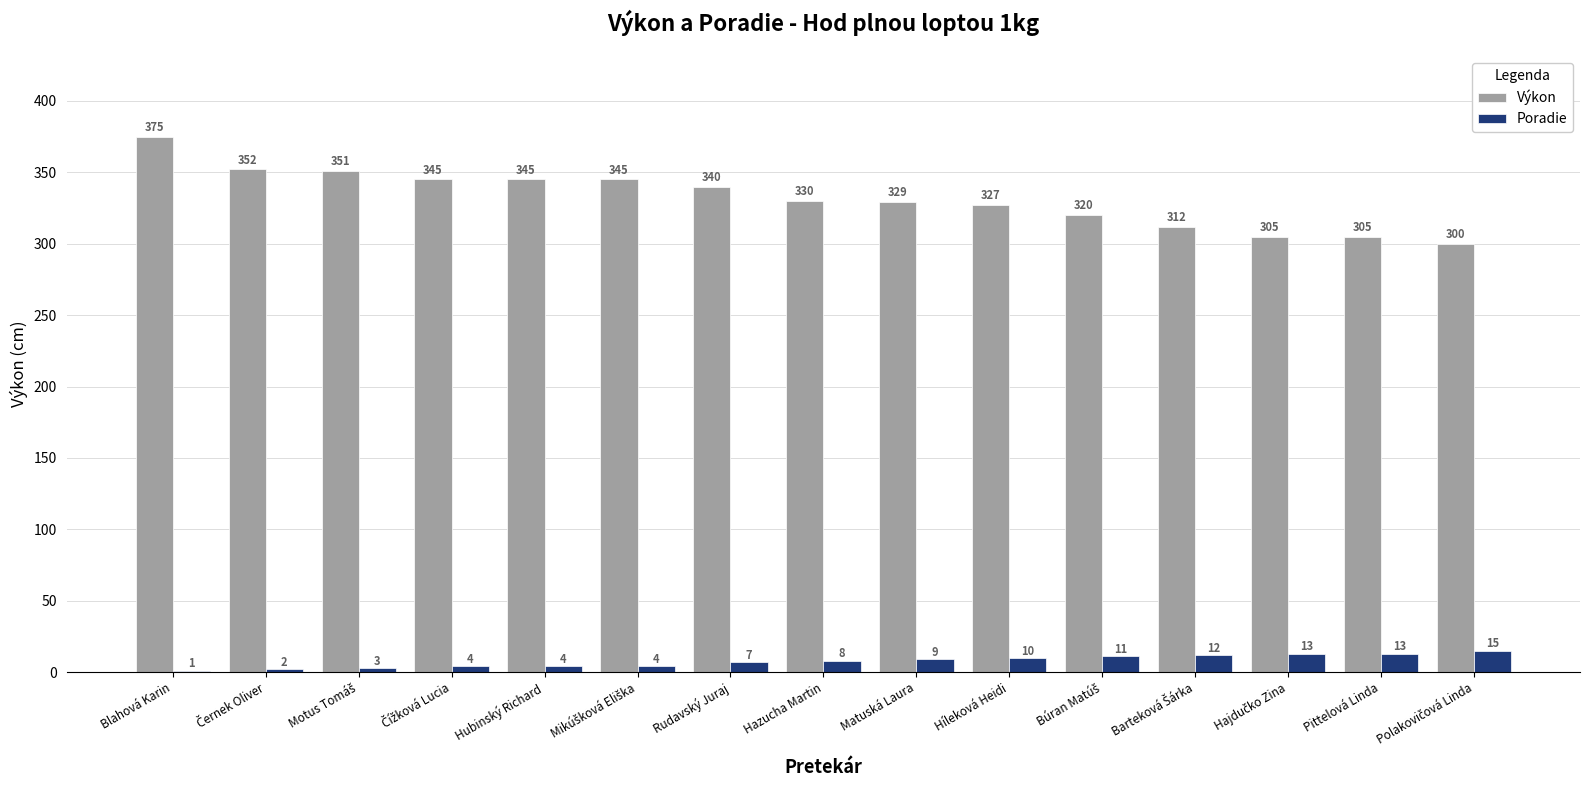

What is the total value across all series at Híleková Heidi?

337